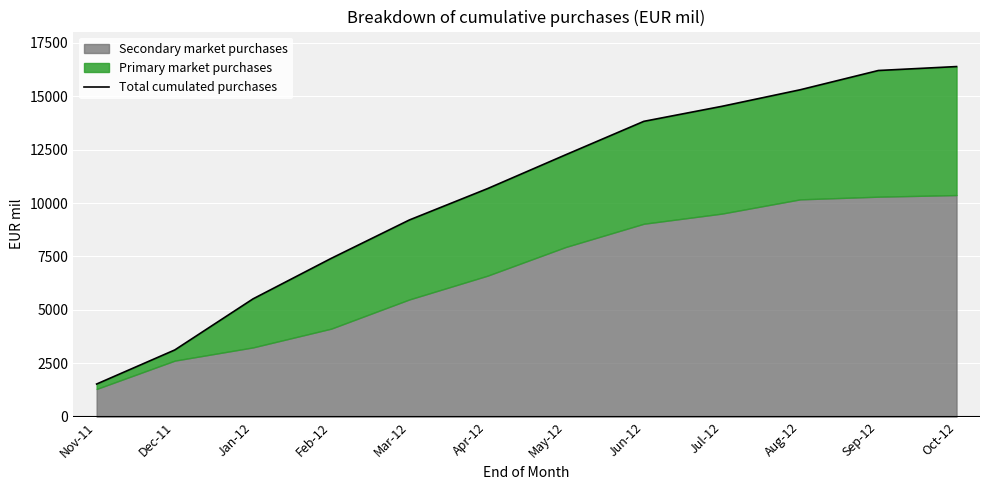

What is the label of the 8th point from the right?

Mar-12